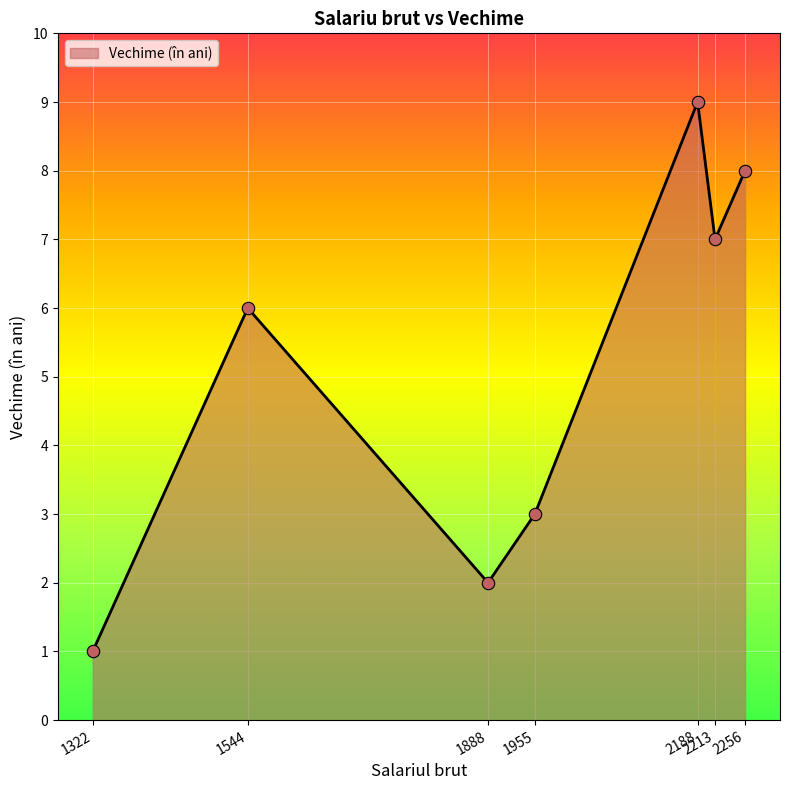

What is the ratio of the value at 2213 to the value at 1955?

2.3